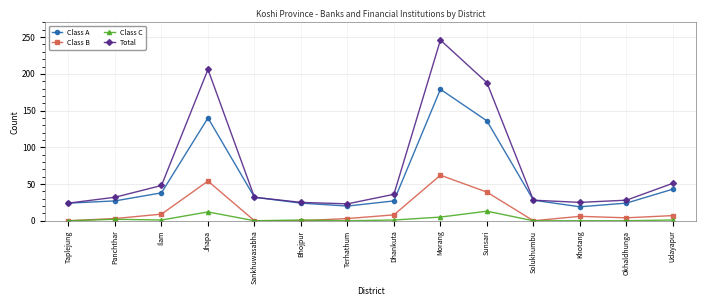

What are all the series names shown in the legend?

Class A, Class B, Class C, Total